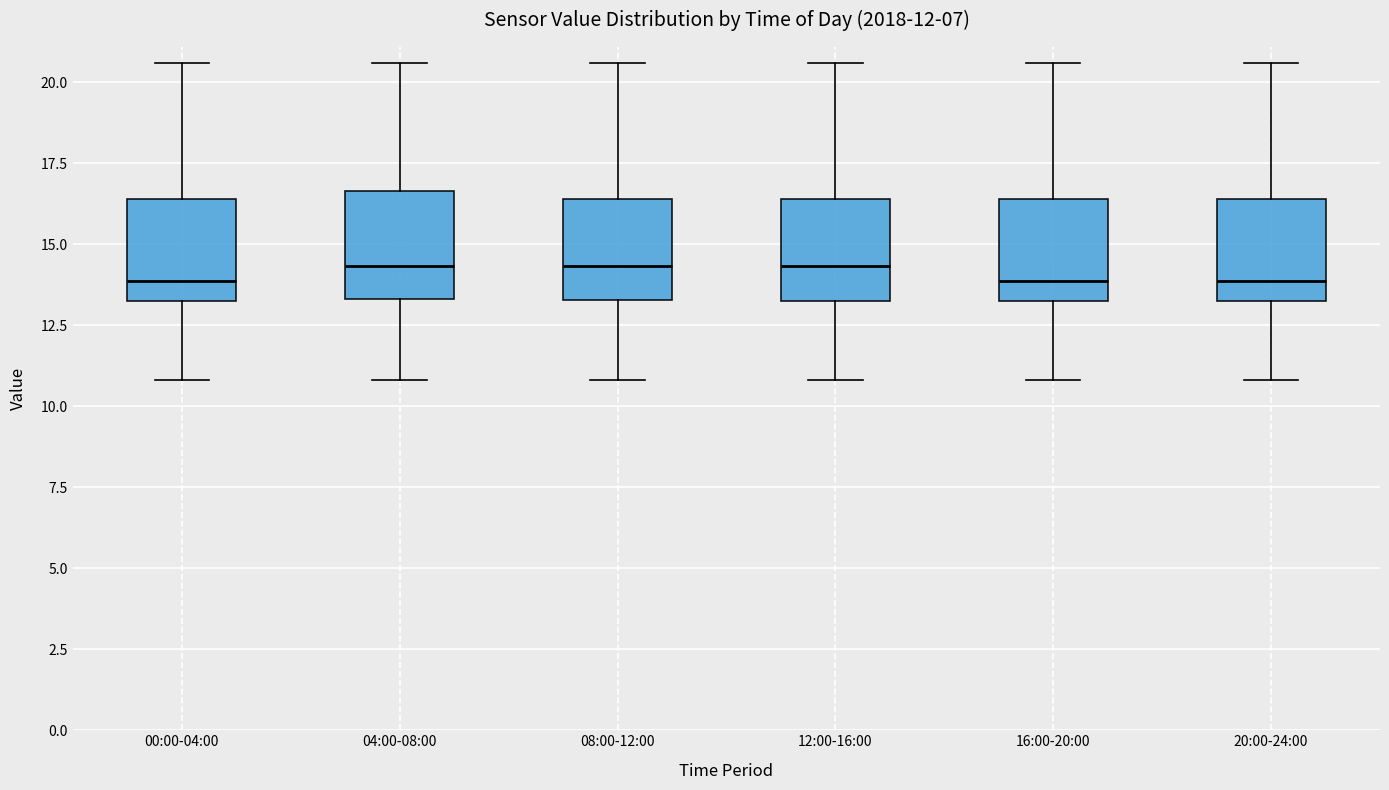

Reading left to right, read every box against the y-axis: the position of its median line, the range the box covers, and the ends of its whiskers. The values are not printed on the chart, so give them approximately, as read against the axis.

00:00-04:00: median 14.0, box 13.0 to 16.5, whiskers 11.0 to 20.5
04:00-08:00: median 14.5, box 13.5 to 16.5, whiskers 11.0 to 20.5
08:00-12:00: median 14.5, box 13.5 to 16.5, whiskers 11.0 to 20.5
12:00-16:00: median 14.5, box 13.0 to 16.5, whiskers 11.0 to 20.5
16:00-20:00: median 14.0, box 13.0 to 16.5, whiskers 11.0 to 20.5
20:00-24:00: median 14.0, box 13.0 to 16.5, whiskers 11.0 to 20.5